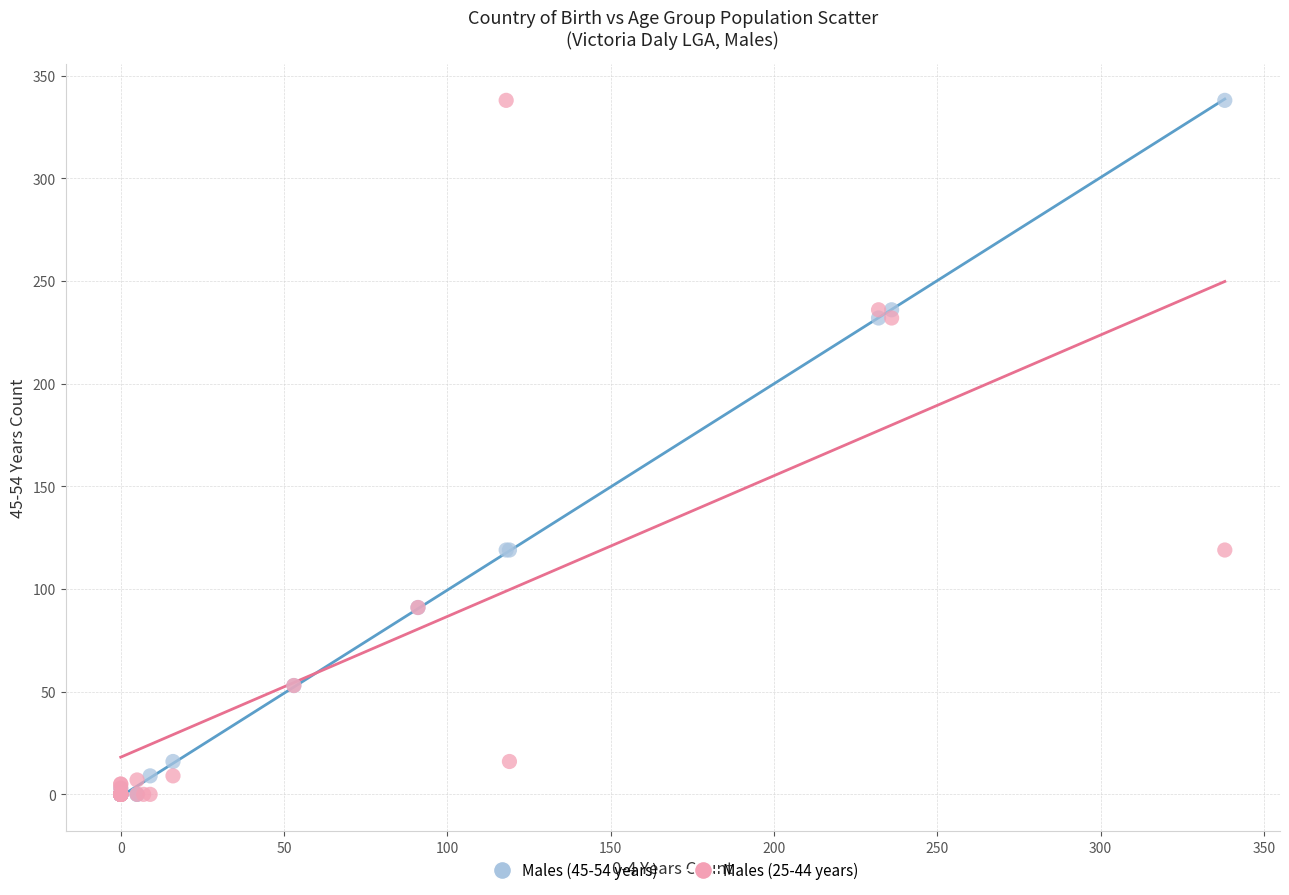

What are all the series names shown in the legend?

Males (45-54 years), Males (25-44 years)